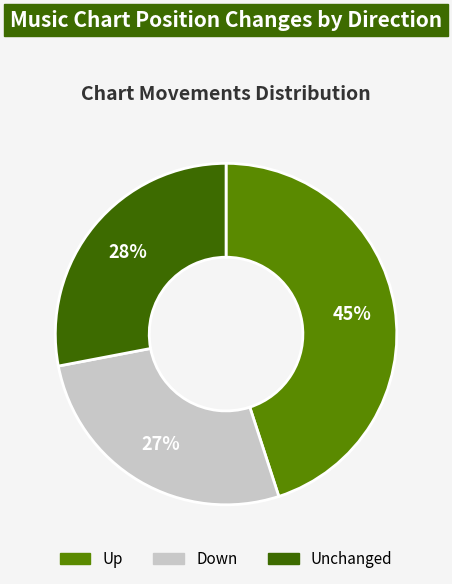

Is there any slice that represents more than half of the pie?

No